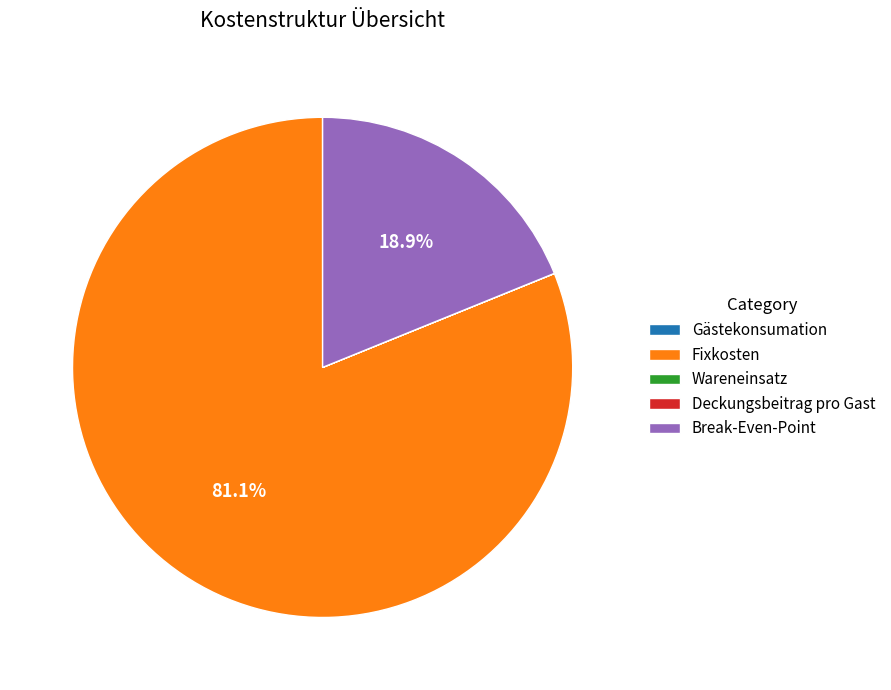

Which slice represents more than half of the pie?

Fixkosten